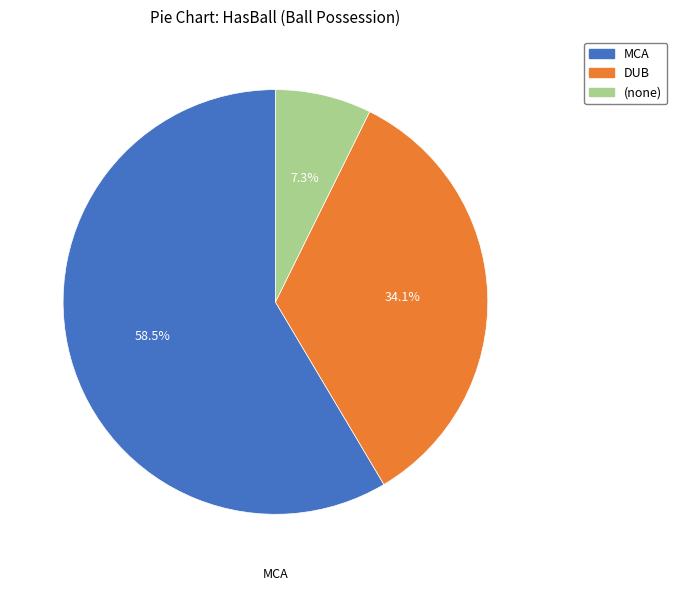

Does any single category account for the majority?

Yes